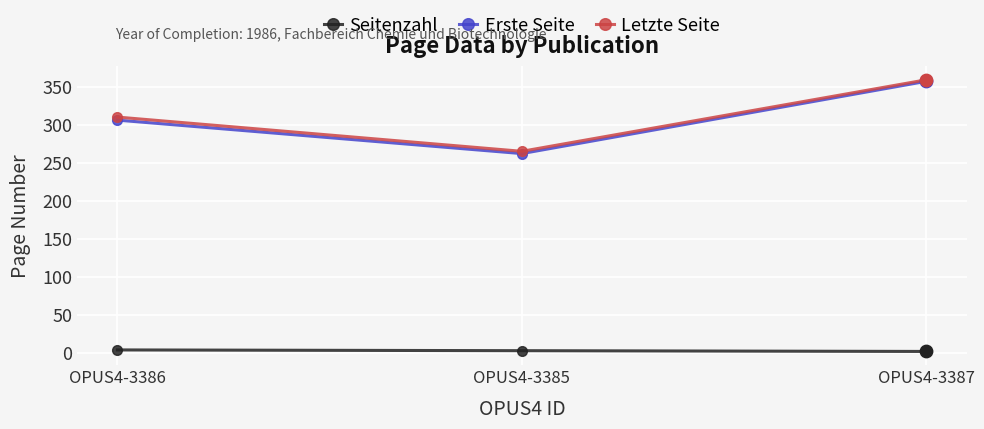

At which category is the sum across all series the highest?

OPUS4-3387